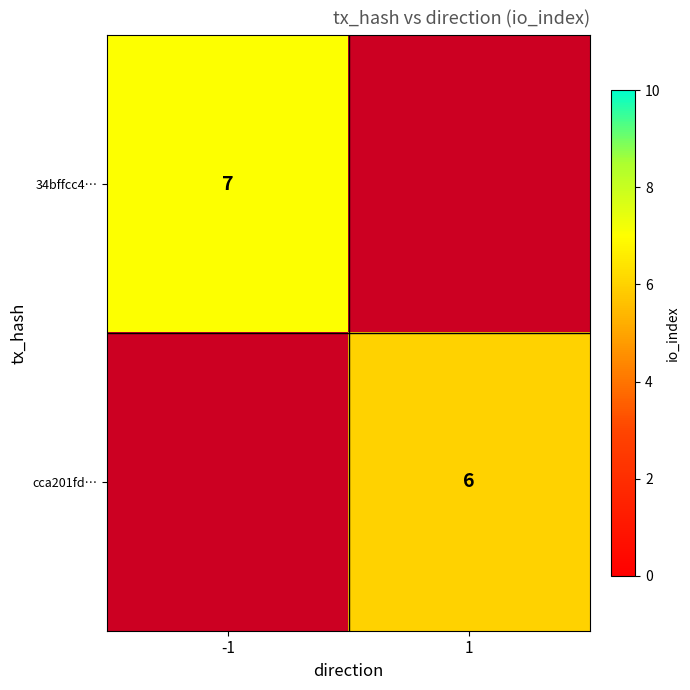

Is the value of 34bffcc4… at -1 greater than the value of cca201fd… at 1?

Yes